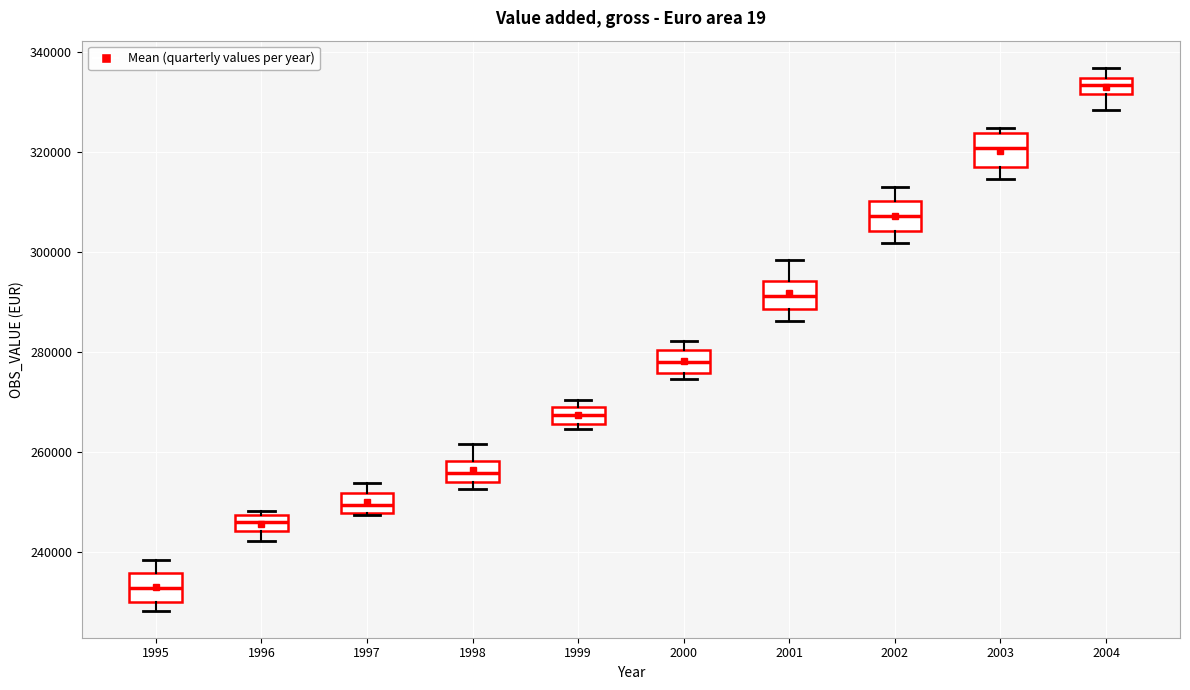

Reading left to right, transcribe this box plot: for each box, give where its median line is, the range the box spans, and where its two whiskers end, as read against the y-axis. The values are not printed on the chart, so give them approximately, as read against the axis.

1995: median 232000, box 230000 to 236000, whiskers 228000 to 238000
1996: median 246000, box 244000 to 248000, whiskers 242000 to 248000 (just above the box's upper edge)
1997: median 250000, box 248000 to 252000, whiskers 248000 to 254000
1998: median 256000, box 254000 to 258000, whiskers 252000 to 262000
1999: median 268000, box 266000 to 270000, whiskers 264000 to 270000 (just above the box's upper edge)
2000: median 278000, box 276000 to 280000, whiskers 274000 to 282000
2001: median 292000, box 288000 to 294000, whiskers 286000 to 298000
2002: median 308000, box 304000 to 310000, whiskers 302000 to 314000
2003: median 320000, box 318000 to 324000, whiskers 314000 to 324000 (just above the box's upper edge)
2004: median 334000 (inside the box), box 332000 to 334000, whiskers 328000 to 336000